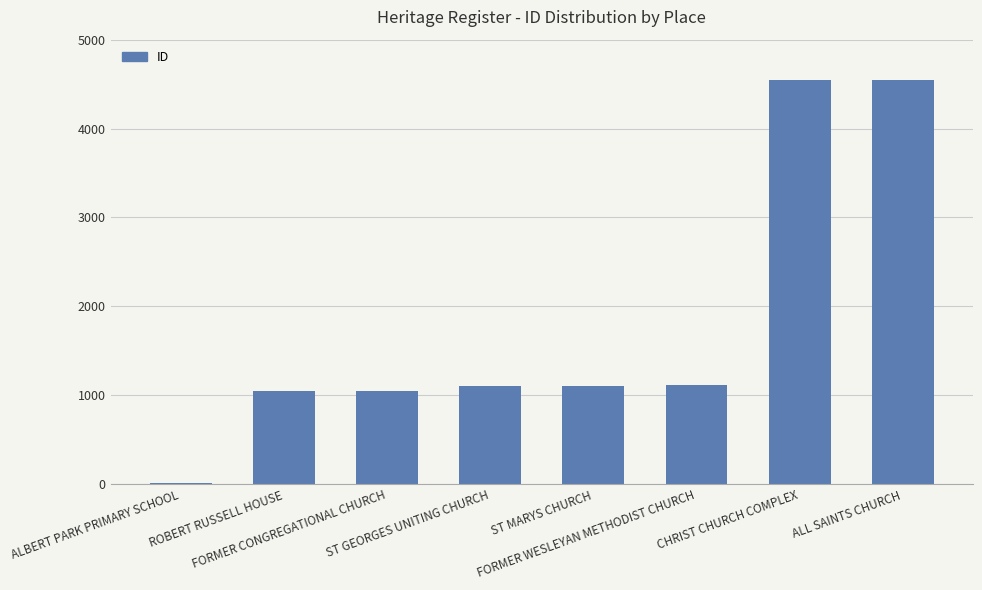

What is the maximum value shown in the chart?

4543